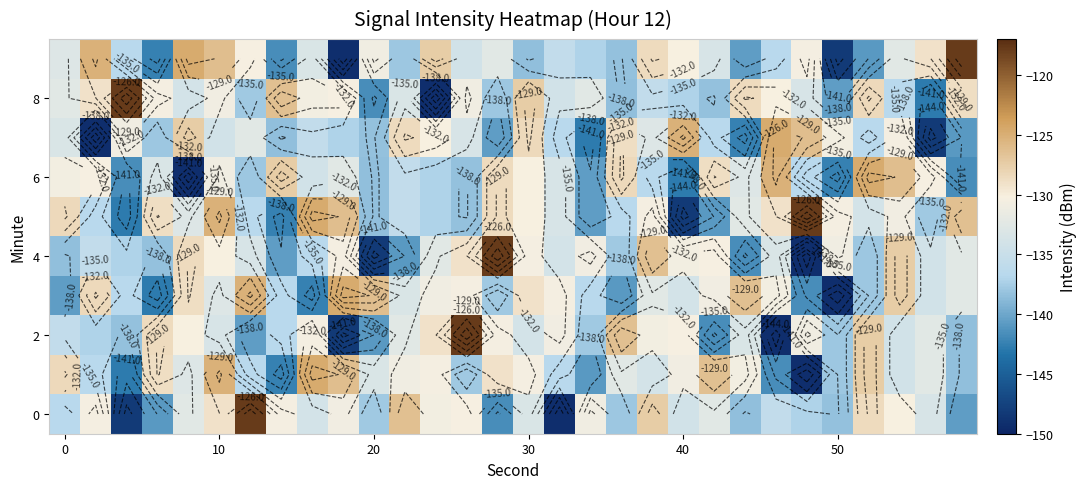

At which category is the sum across all series the highest?

10